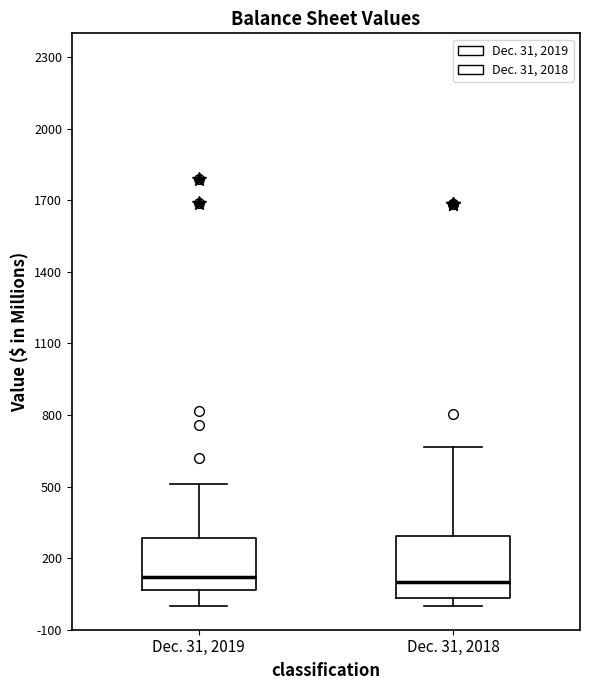

Where does the median line of the box for Dec. 31, 2018 sit on the y-axis? The values are not printed on the chart, so give them approximately, as read against the axis.

100